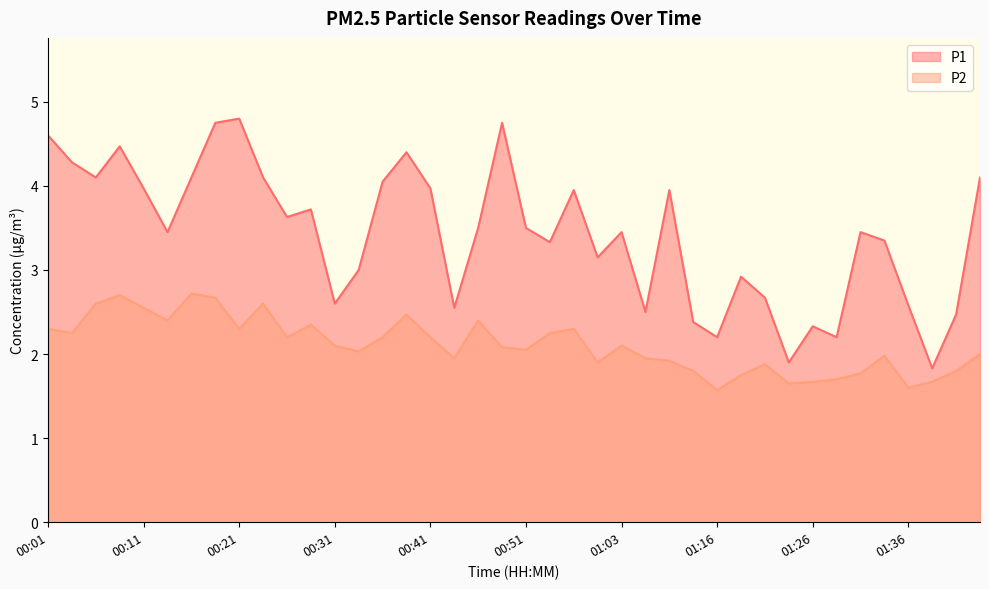

How many lines are shown in the chart?

2